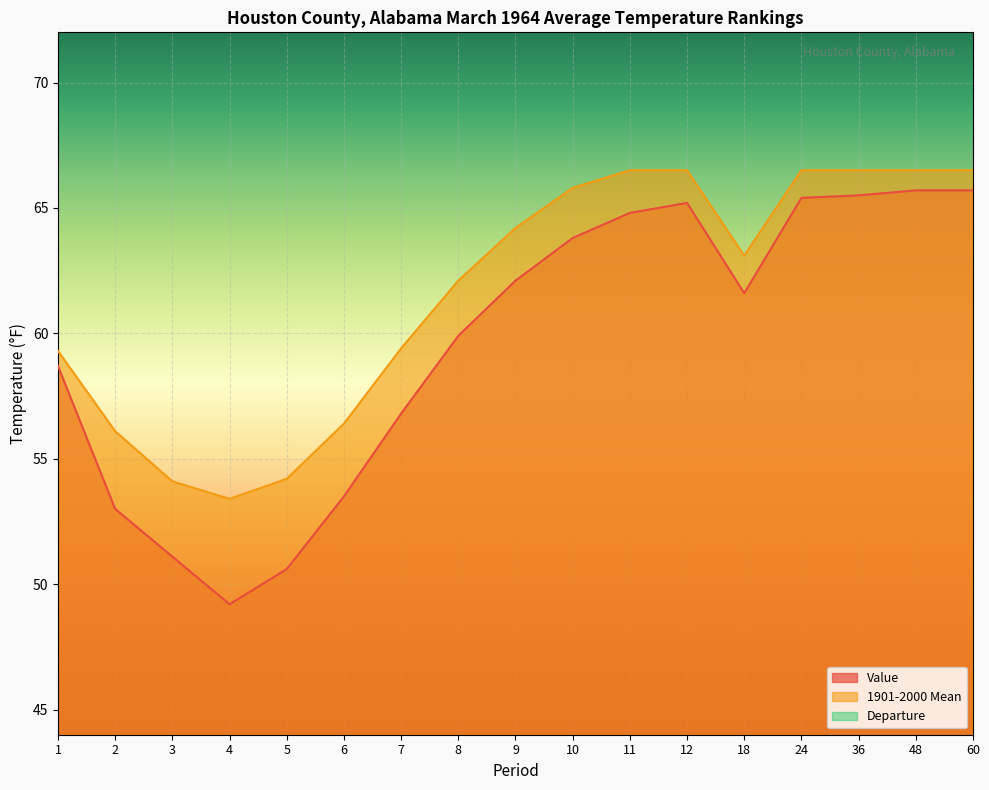

What is the value of the Value point at the 3rd from the left?

51.1